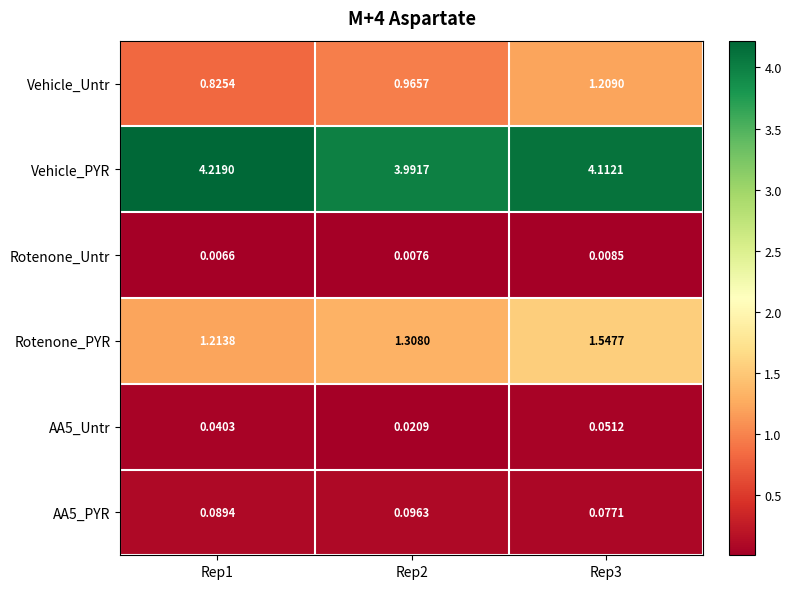

Which series has the largest total across all categories?

Vehicle_PYR